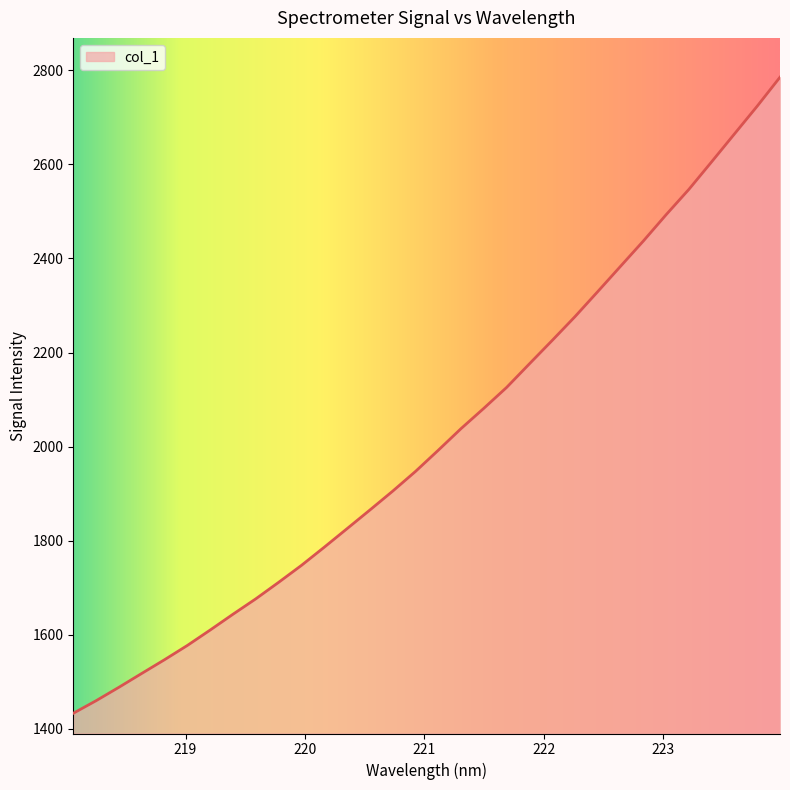

What is the smallest value displayed?

1433.1